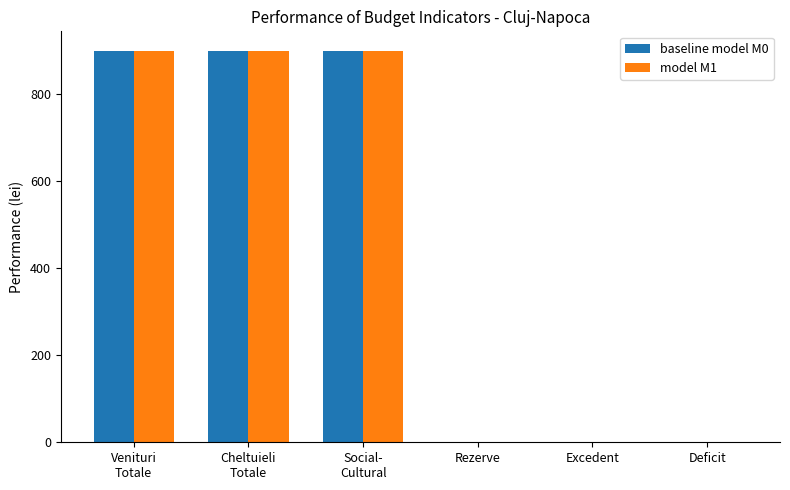

The model M1 series shows 0 at Deficit. True or false?

True